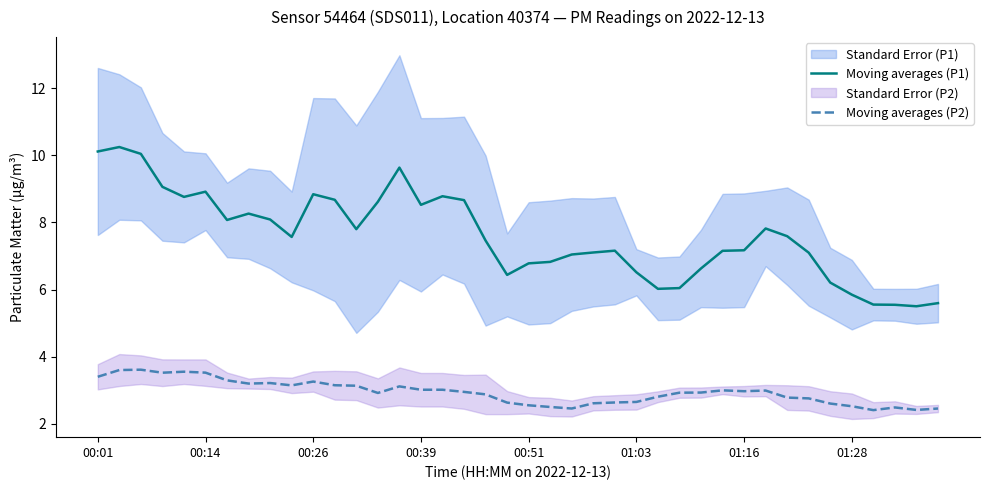

Reading left to right, transcribe all the data shown in this chart.

Moving averages (P1): 10.1	10.2	10.0	9.1	8.8	8.9	8.1	8.3	8.1	7.6	8.8	8.7	7.8	8.6	9.6	8.5	8.8	8.7	7.5	6.4	6.8	6.8	7.0	7.1	7.2	6.5	6.0	6.0	6.6	7.2	7.2	7.8	7.6	7.1	6.2	5.8	5.5	5.5	5.5	5.6
Moving averages (P2): 3.4	3.6	3.6	3.5	3.5	3.5	3.3	3.2	3.2	3.1	3.3	3.1	3.1	2.9	3.1	3.0	3.0	2.9	2.9	2.6	2.5	2.5	2.5	2.6	2.6	2.6	2.8	2.9	2.9	3.0	3.0	3.0	2.8	2.8	2.6	2.5	2.4	2.5	2.4	2.4